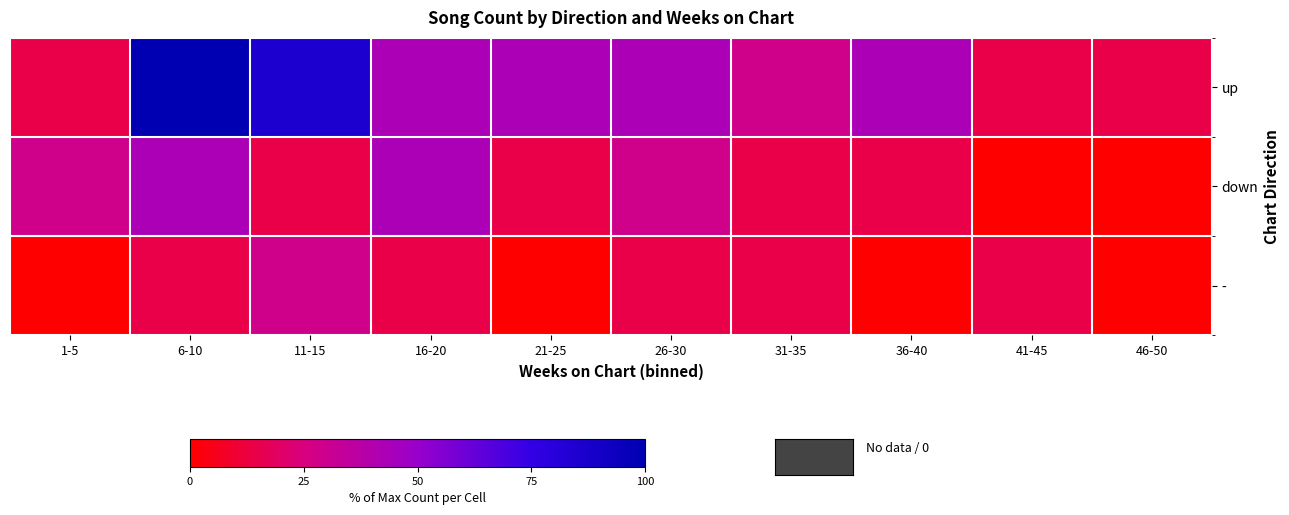

At which category is the sum across all series the highest?

6-10